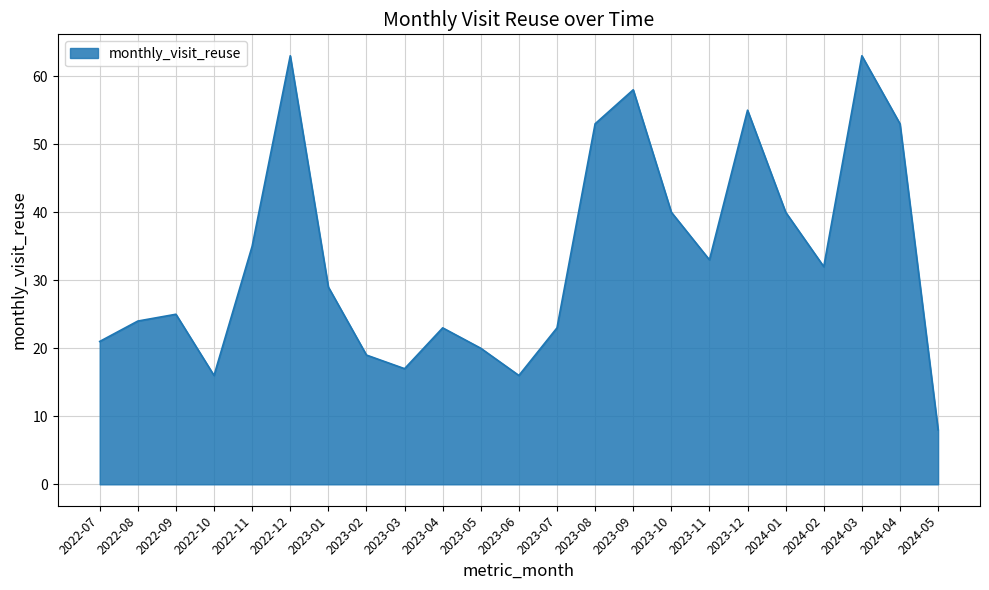

How many interior local valleys (lower than both neighbors) does the data have?

5